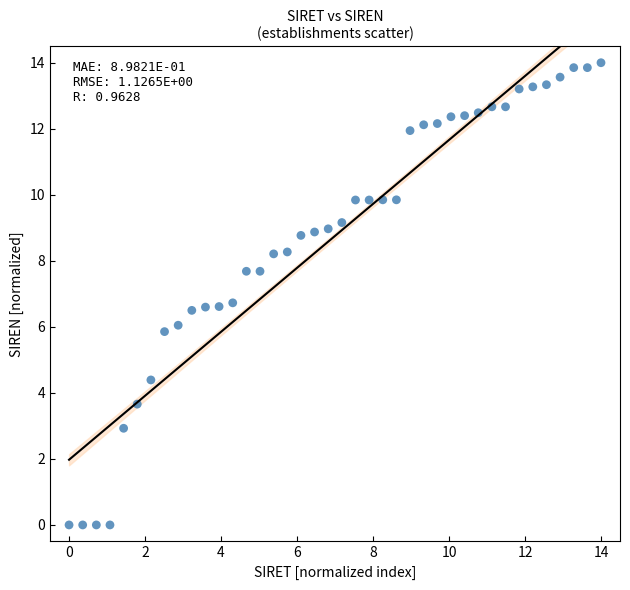

What is the range of X values (max minus min)?

14.0